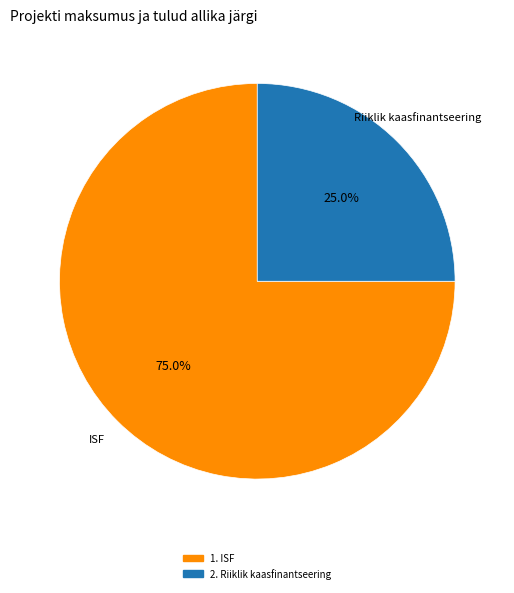

Is there any slice that represents more than half of the pie?

Yes